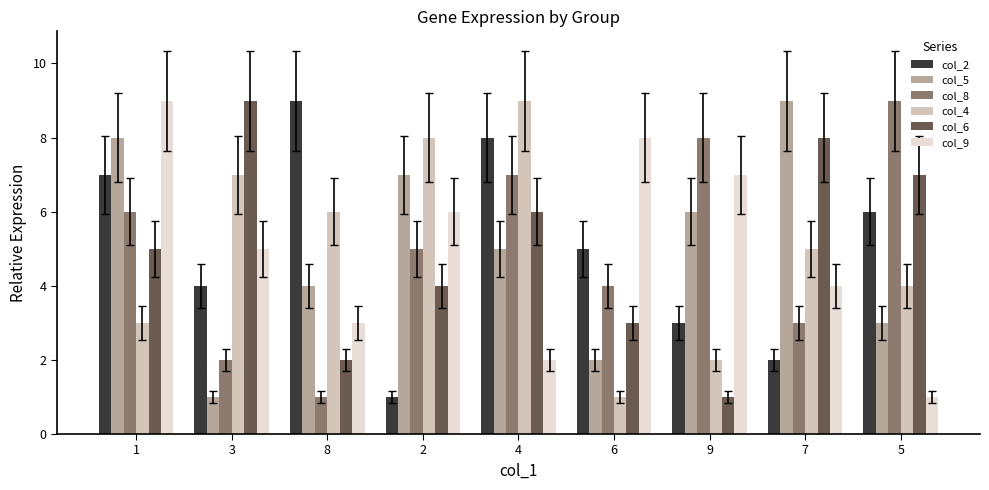

Does the chart contain stacked bars?

No